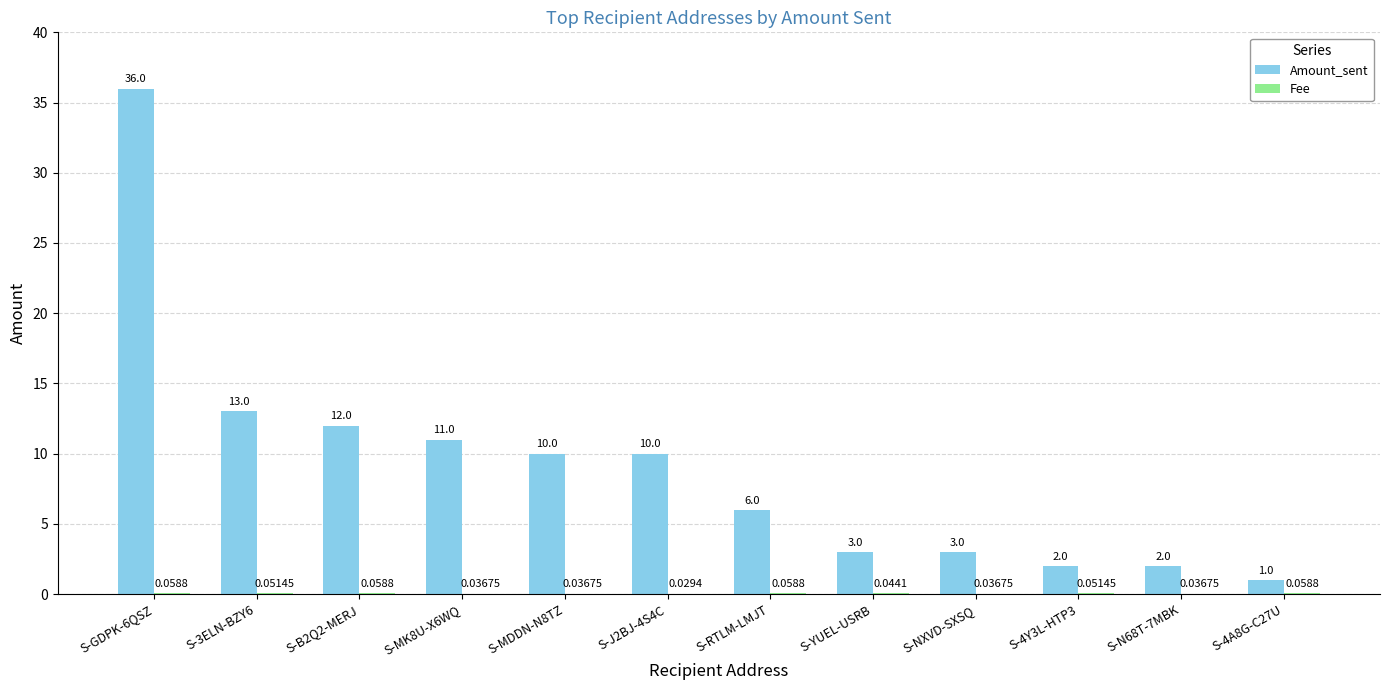

Which series has the largest total across all categories?

Amount_sent